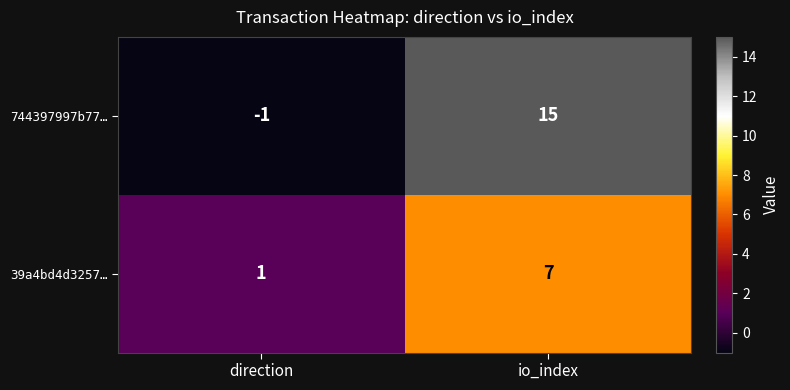

At which label is 39a4bd4d3257… closest to 4?

direction